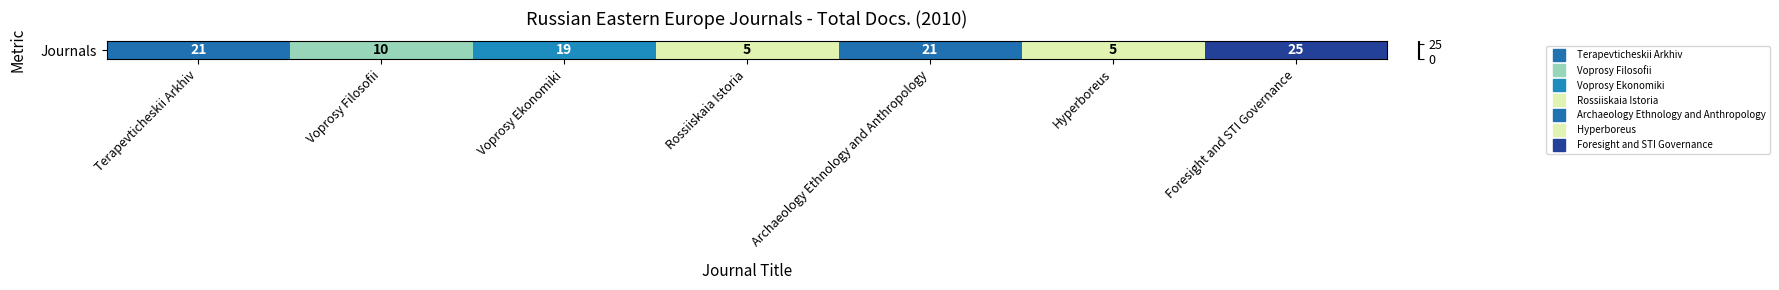

Reading right to left, extract all data points from this chart.

Foresight and STI Governance=25	Hyperboreus=5	Archaeology Ethnology and Anthropology=21	Rossiiskaia Istoria=5	Voprosy Ekonomiki=19	Voprosy Filosofii=10	Terapevticheskii Arkhiv=21